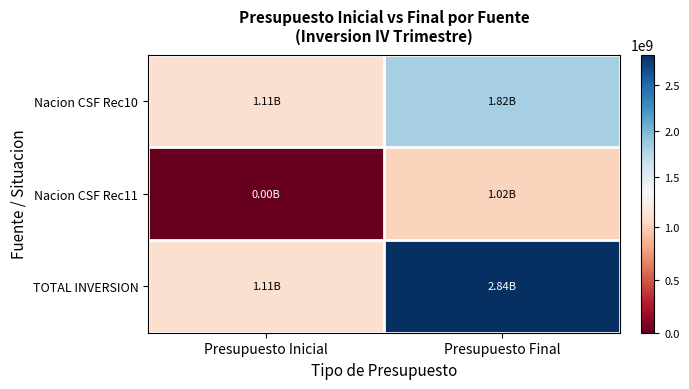

Reading left to right, extract all data points from this chart.

Nacion CSF Rec10: Presupuesto Inicial=1105500000	Presupuesto Final=1815158936
Nacion CSF Rec11: Presupuesto Inicial=0	Presupuesto Final=1023394432
TOTAL INVERSION: Presupuesto Inicial=1105500000	Presupuesto Final=2838553368